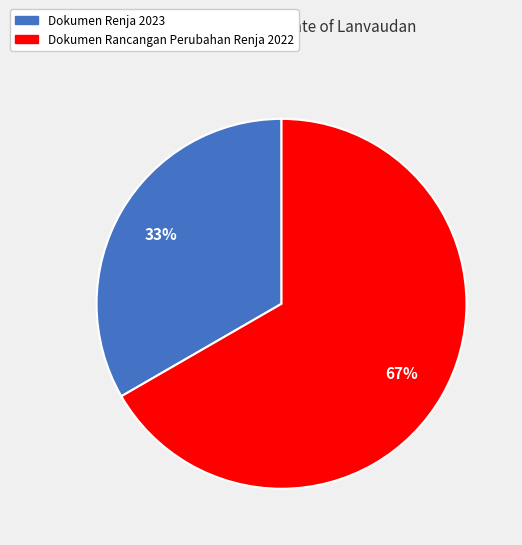

Is there a majority slice in this chart?

Yes